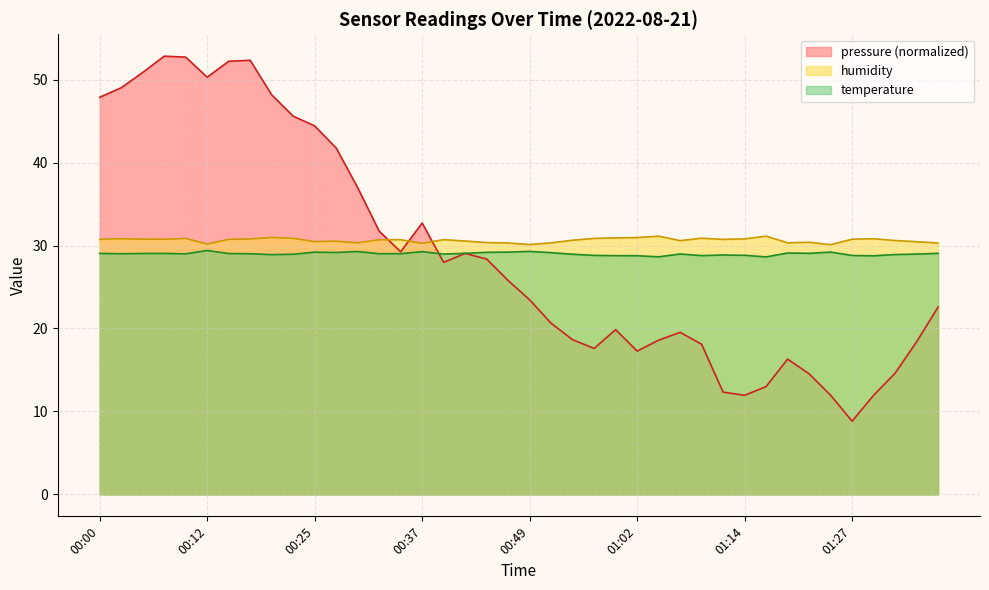

Where is temperature nearest to the value 29?

00:10